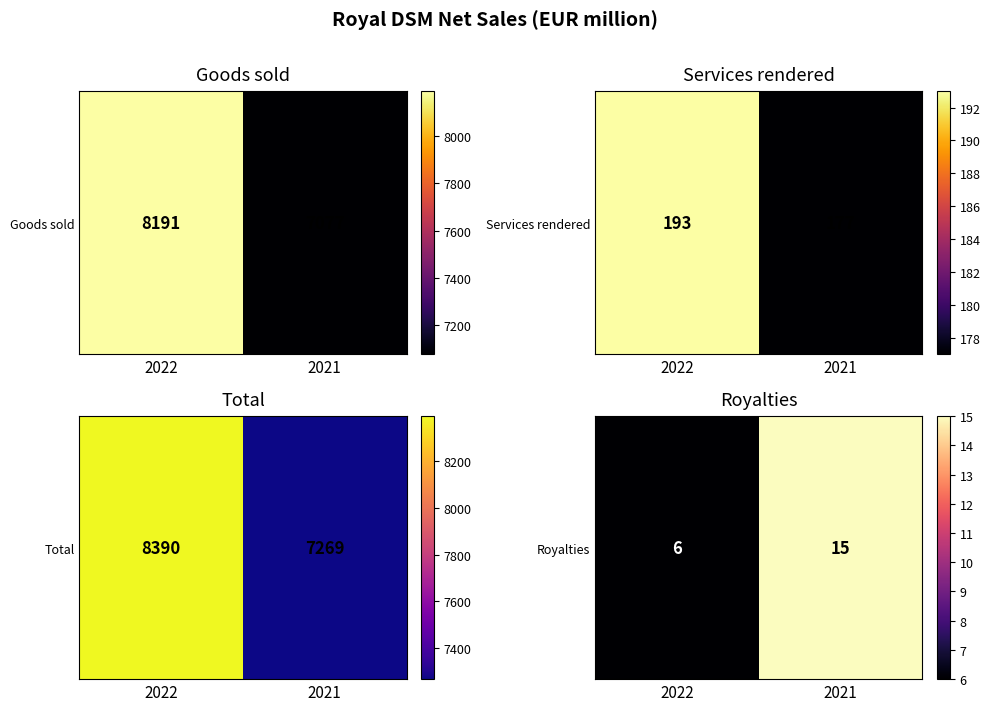

List the labels in order of value, largest first.

2021, 2022